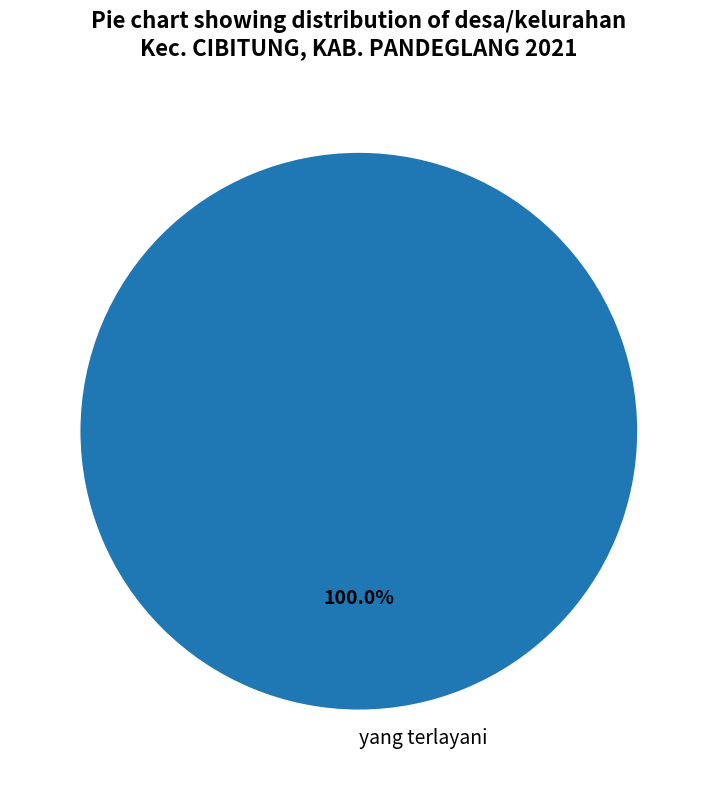

Rank the categories by value from highest to lowest.

yang terlayani